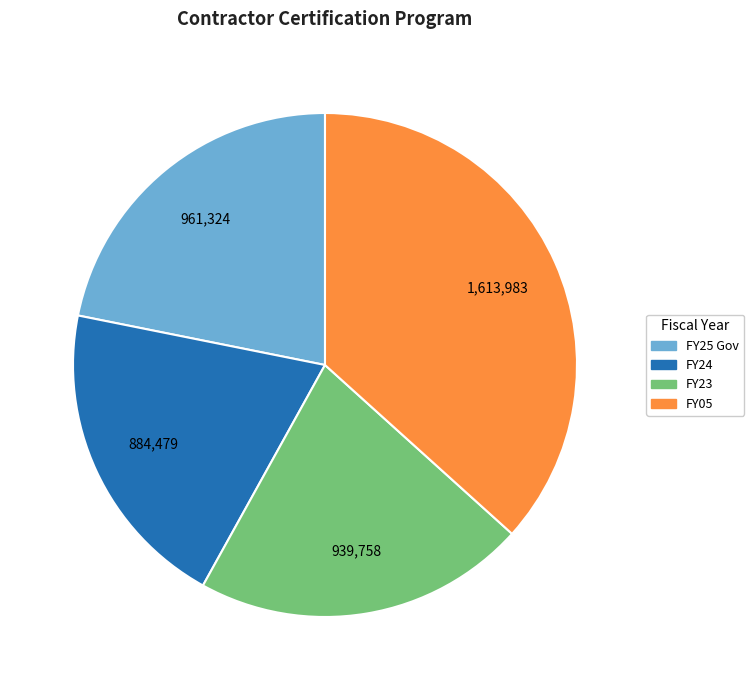

What is the smallest slice in the pie chart?

FY24